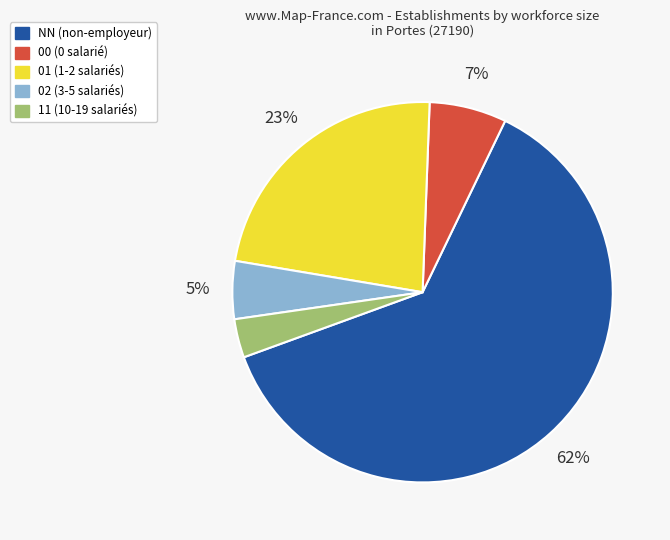

What is the smallest slice in the pie chart?

11